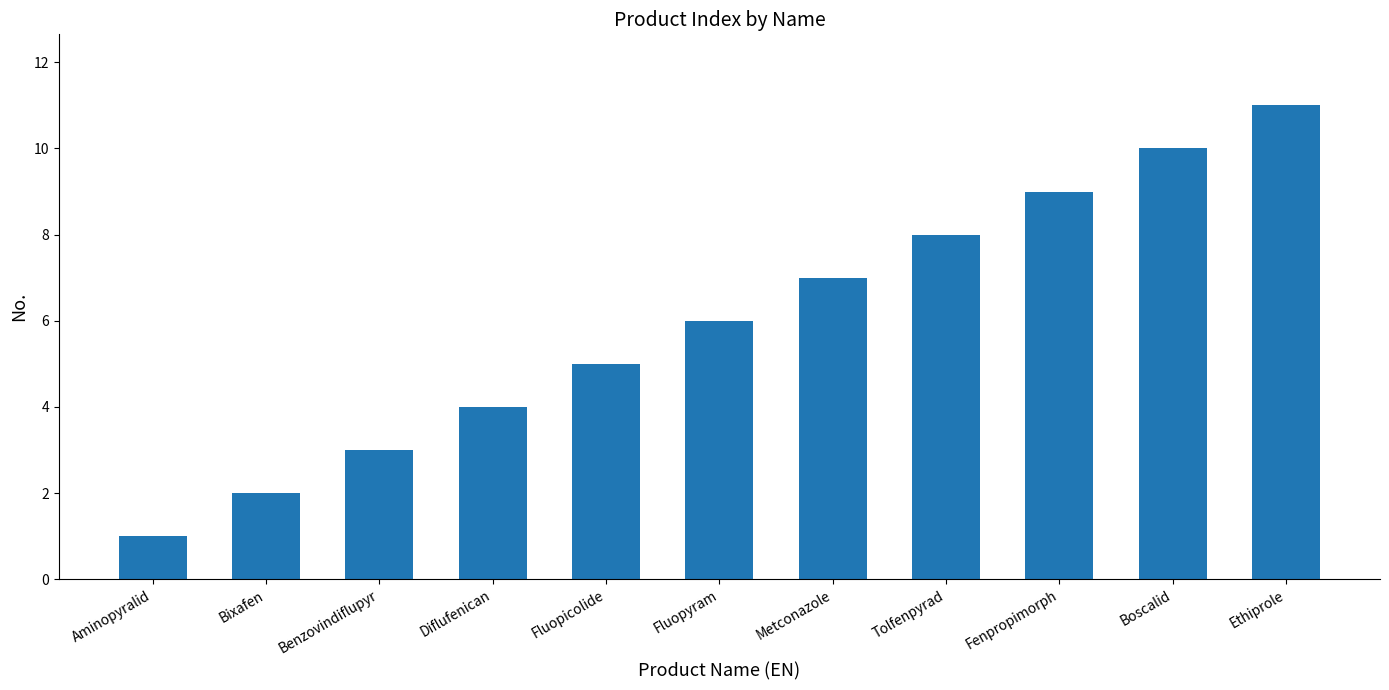

Are the bars grouped side by side (vs. stacked)?

No